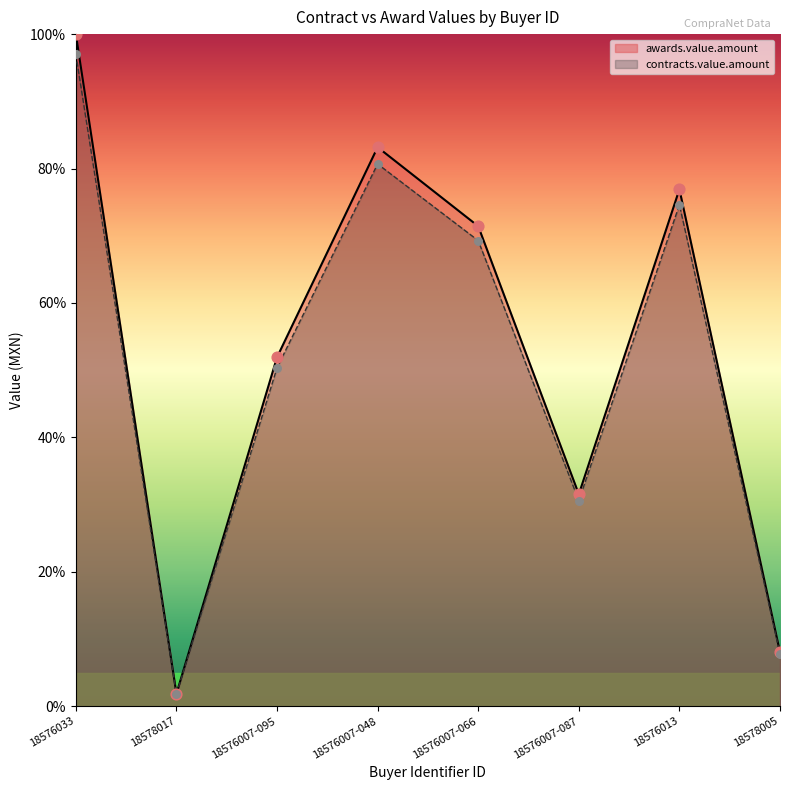

Which series reaches the minimum Y coordinate?

contracts.value.amount